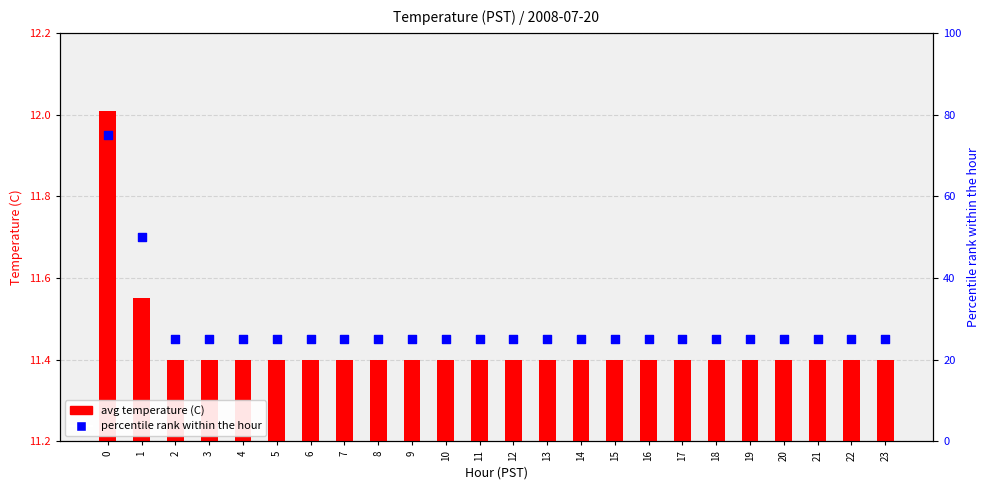

Is the value of percentile rank within the hour at 10 greater than the value of avg temperature (C) at 12?

Yes